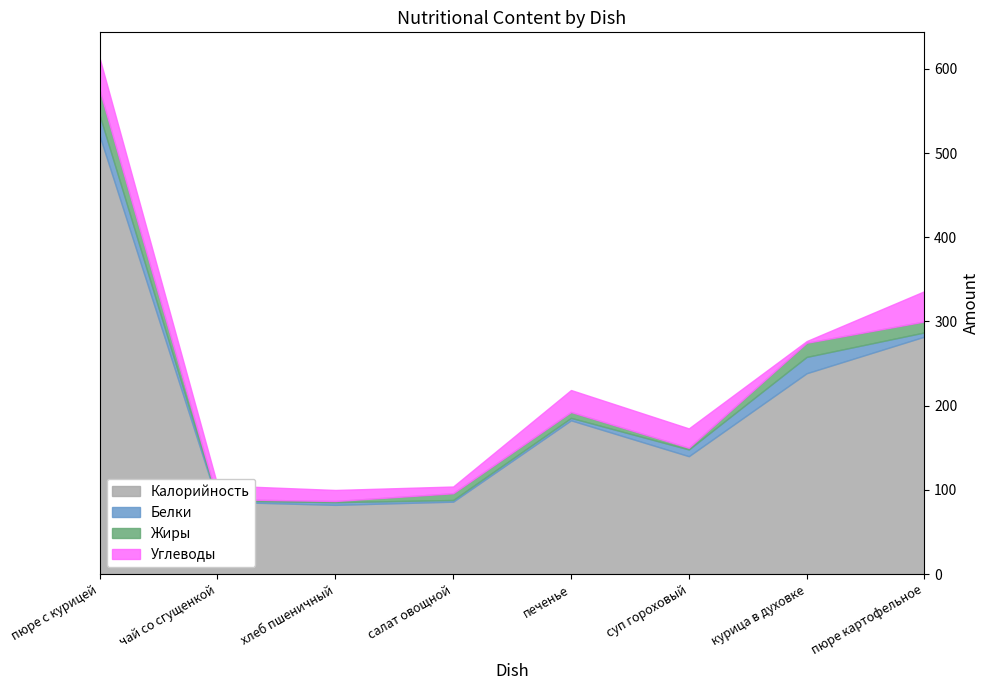

Reading left to right, list all the values displayed in this chart.

Калорийность: пюре с курицей=520.5	чай со сгущенкой=86.0	хлеб пшеничный=82.2	салат овощной=86.0	печенье=182.6	суп гороховый=140.0	курица в духовке=238.5	пюре картофельное=282.0
Белки: пюре с курицей=24.4	чай со сгущенкой=1.4	хлеб пшеничный=3.2	салат овощной=2.0	печенье=2.9	суп гороховый=8.0	курица в духовке=19.4	пюре картофельное=5.0
Жиры: пюре с курицей=29.8	чай со сгущенкой=1.6	хлеб пшеничный=1.4	салат овощной=8.0	печенье=7.0	суп гороховый=2.0	курица в духовке=16.8	пюре картофельное=13.0
Углеводы: пюре с курицей=38.0	чай со сгущенкой=16.4	хлеб пшеничный=13.1	салат овощной=8.0	печенье=26.1	суп гороховый=23.0	курица в духовке=2.0	пюре картофельное=36.0